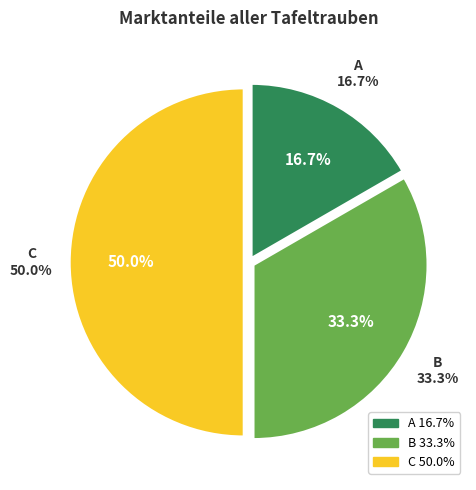

Does any single category account for the majority?

No